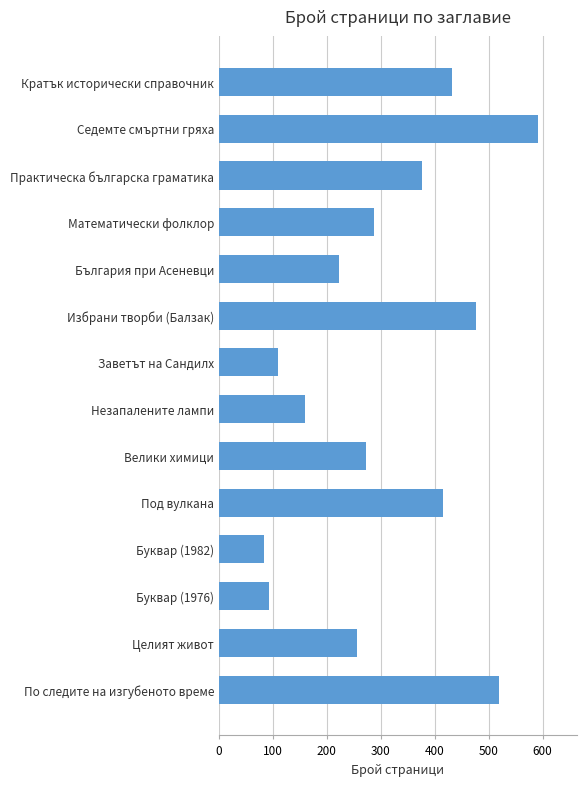

Between България при Асеневци and Целият живот, which is larger?

Целият живот